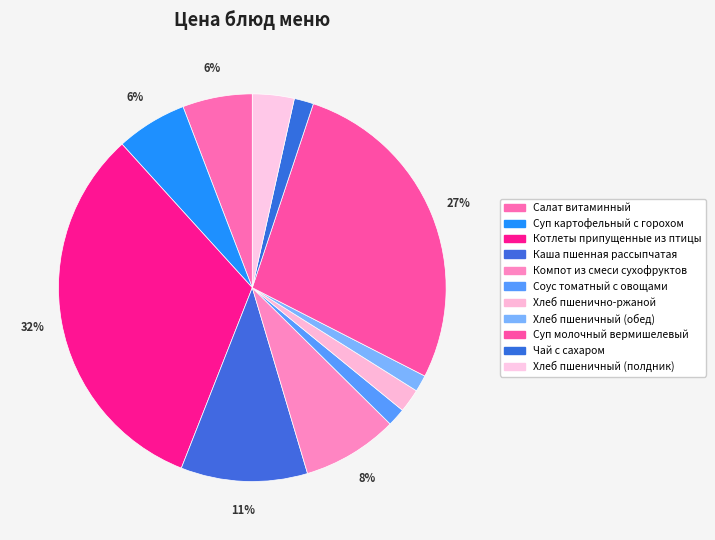

How many segments does this pie chart have?

11